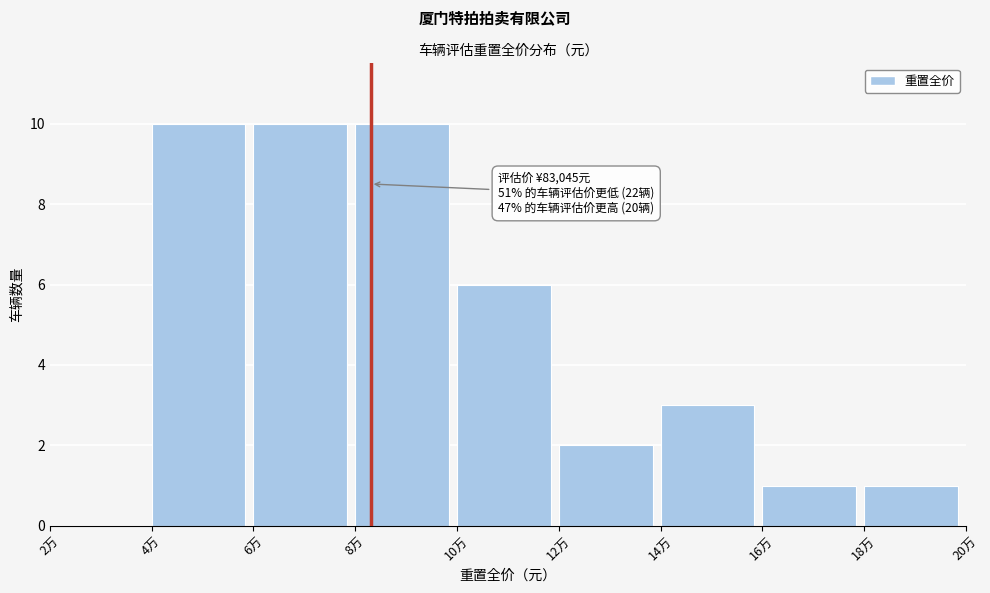

What is the sum of all values?

43